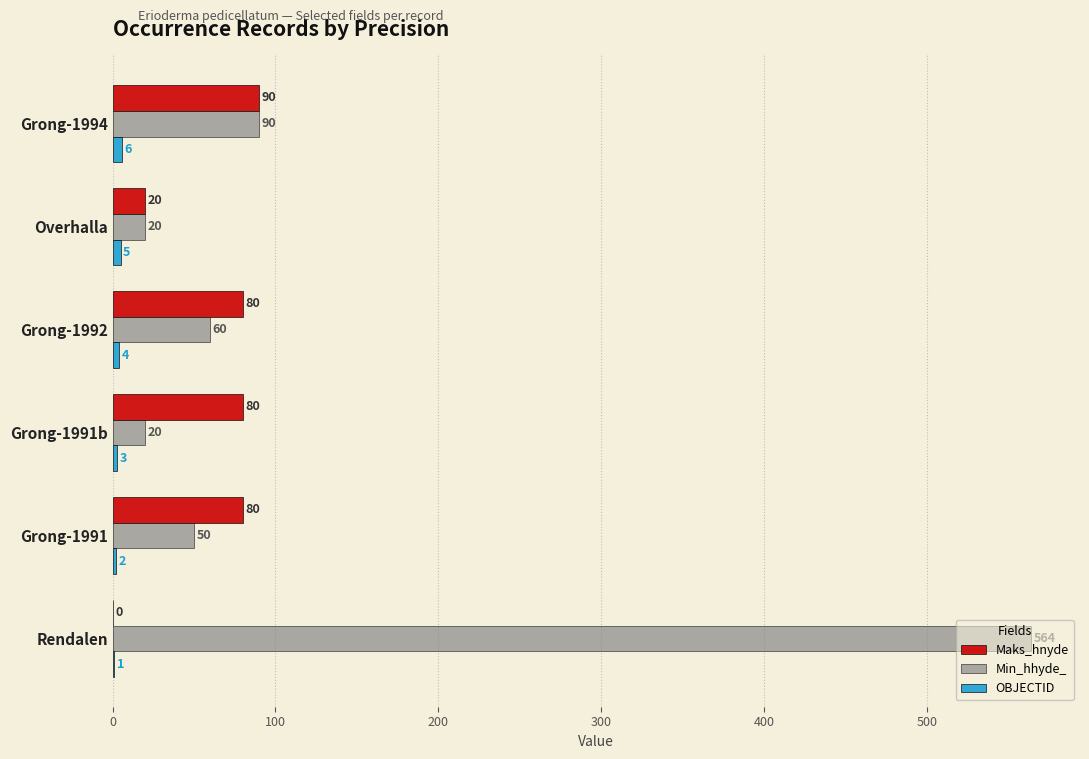

Which category has the highest value across all series?

Rendalen